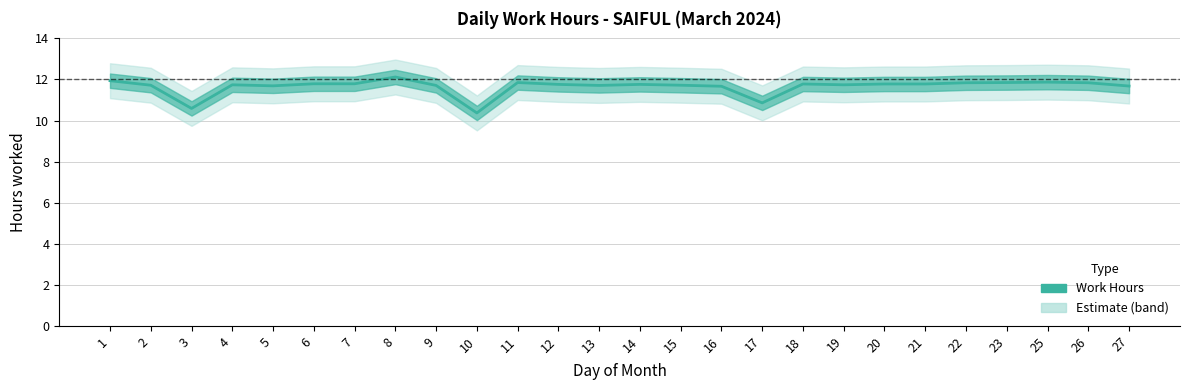

Reading left to right, list all the values displayed in this chart.

1=11.9	2=11.7	3=10.6	4=11.7	5=11.7	6=11.8	7=11.8	8=12.1	9=11.7	10=10.4	11=11.8	12=11.8	13=11.7	14=11.8	15=11.7	16=11.7	17=10.9	18=11.8	19=11.7	20=11.8	21=11.8	22=11.8	23=11.8	25=11.9	26=11.8	27=11.7